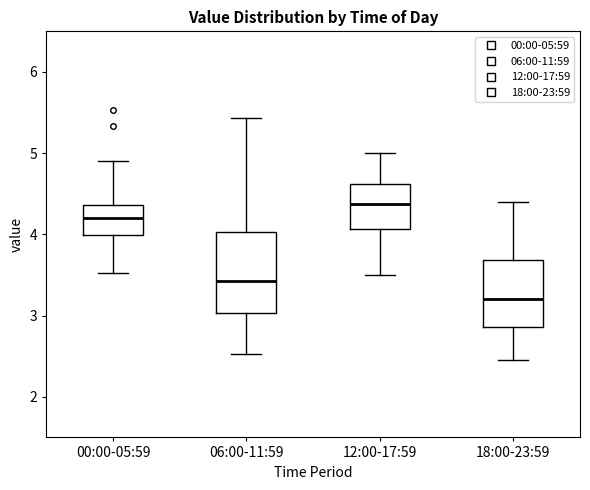

Reading left to right, transcribe this box plot: for each box, give where its median line is, the range the box spans, and where its two whiskers end, as read against the y-axis. The values are not printed on the chart, so give them approximately, as read against the axis.

00:00-05:59: median 4.2, box 4.0 to 4.4, whiskers 3.5 to 4.9
06:00-11:59: median 3.4, box 3.0 to 4.0, whiskers 2.5 to 5.4
12:00-17:59: median 4.4, box 4.1 to 4.6, whiskers 3.5 to 5.0
18:00-23:59: median 3.2, box 2.9 to 3.7, whiskers 2.5 to 4.4